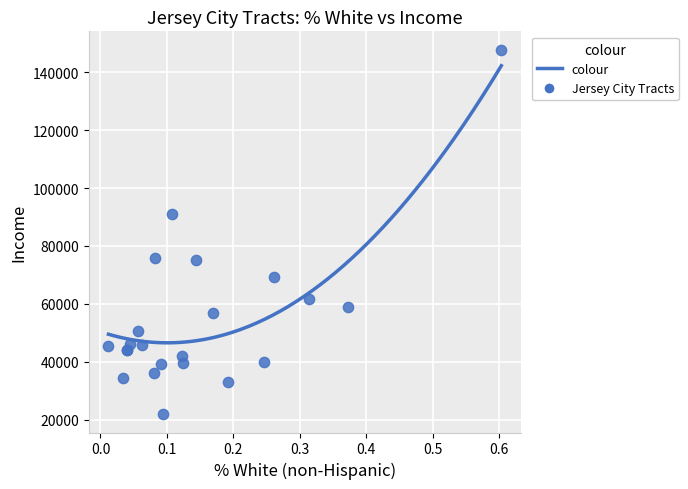

What Y value in the scatter plot is closest to 84857?

91146